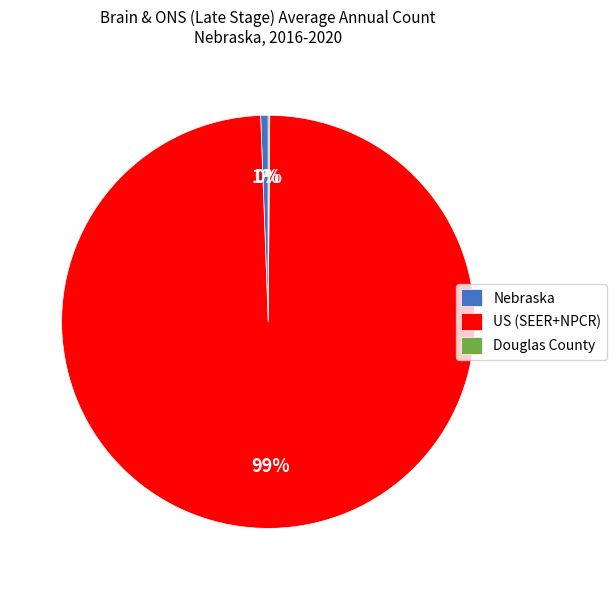

Which slice is the largest?

US (SEER+NPCR)